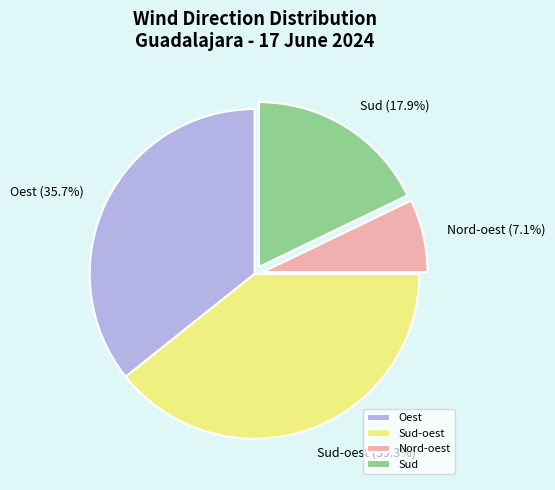

True or false: Oest accounts for 36% of the total.

True